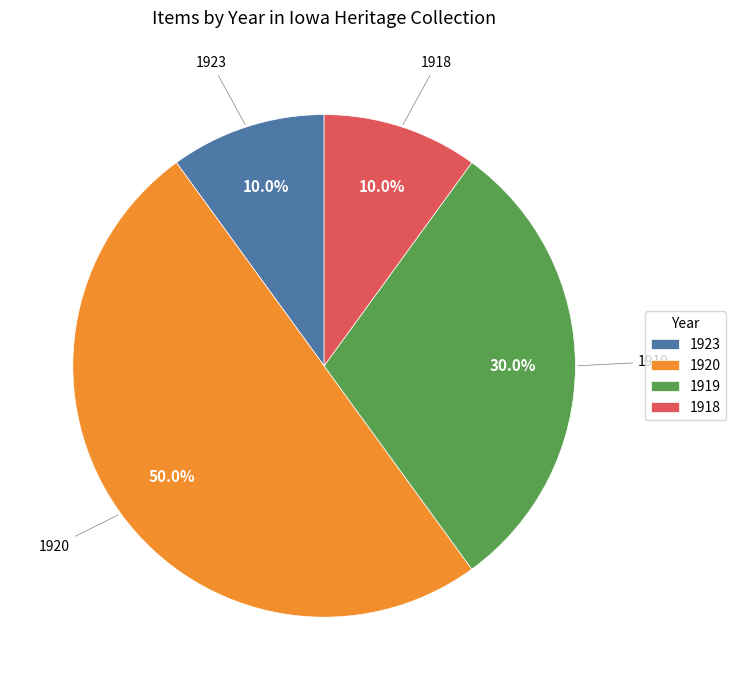

How much of the chart is everything except 1920?

50.0%